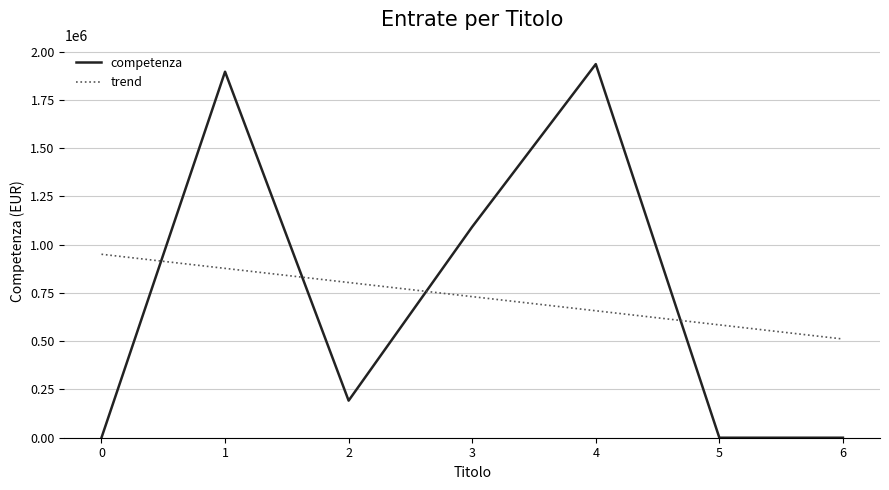

Reading right to left, list all the values displayed in this chart.

competenza: 6=0.0	5=0.0	4=1935400.0	3=1092650.0	2=192200.0	1=1896100.0	0=0.0
trend: 6=511371.4	5=584550.0	4=657728.6	3=730907.1	2=804085.7	1=877264.3	0=950442.9